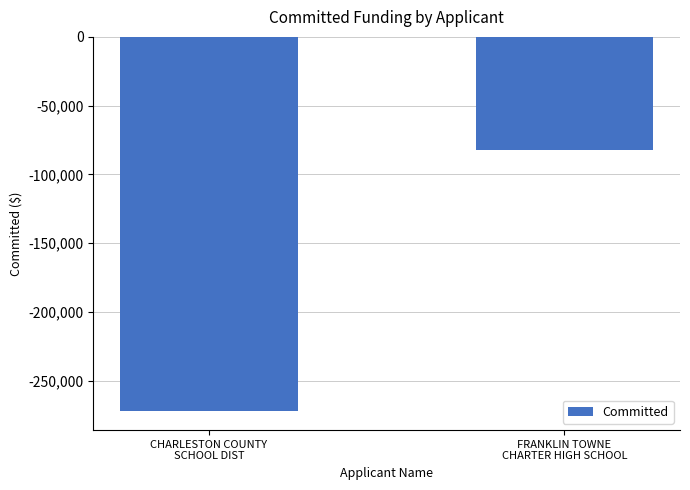

Does the chart contain any negative values?

Yes